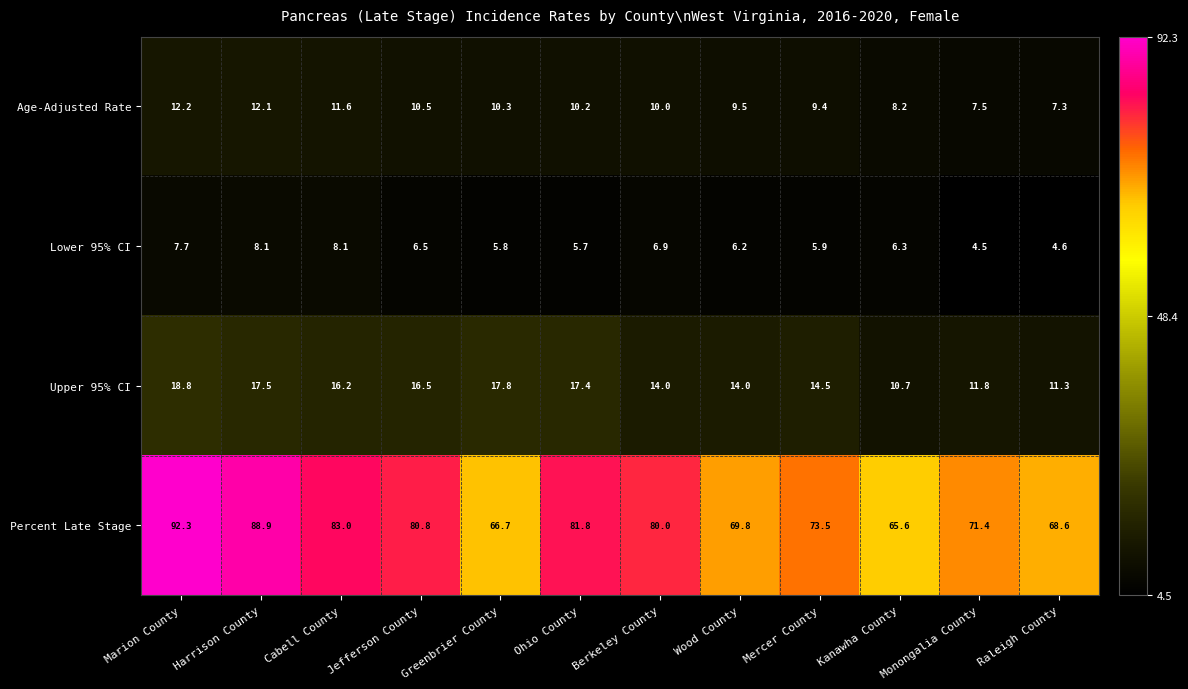

What is the approximate value of Percent Late Stage at Greenbrier County?

66.7